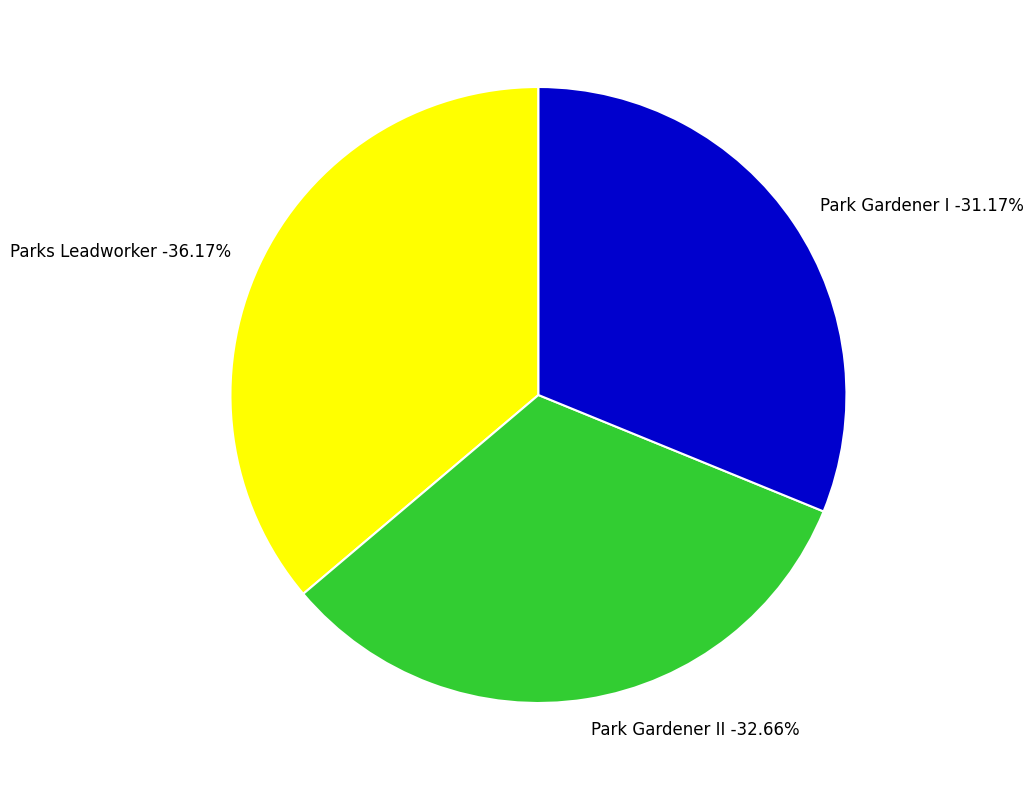

Is Parks Leadworker the majority of the pie?

No